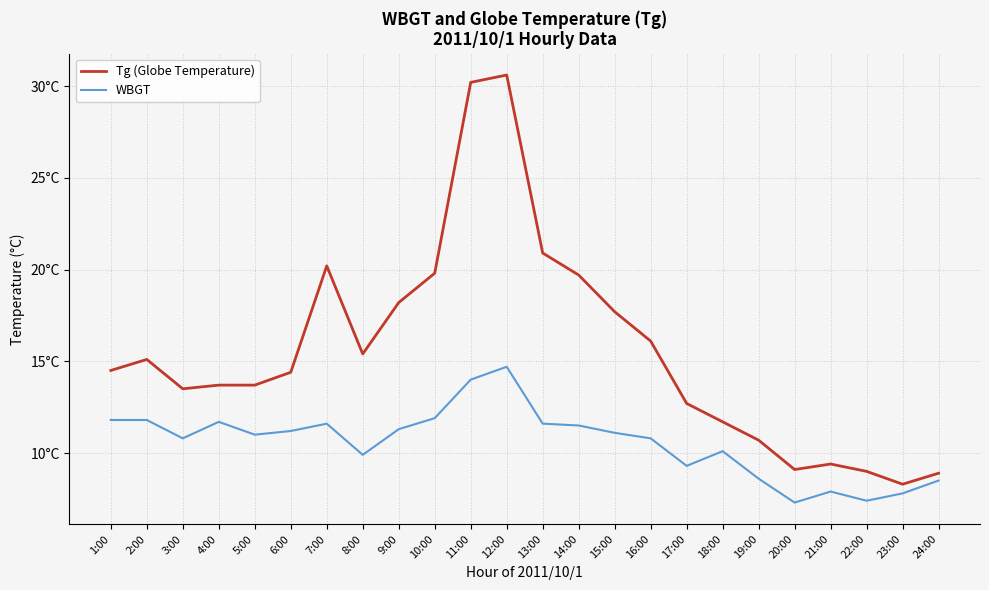

What are all the series names shown in the legend?

Tg (Globe Temperature), WBGT